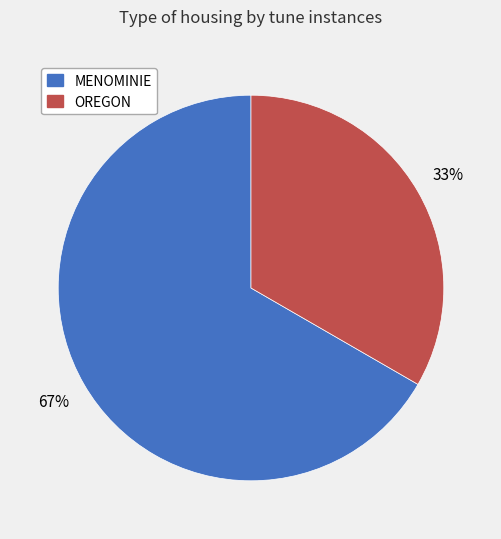

Between MENOMINIE and OREGON, which is larger?

MENOMINIE